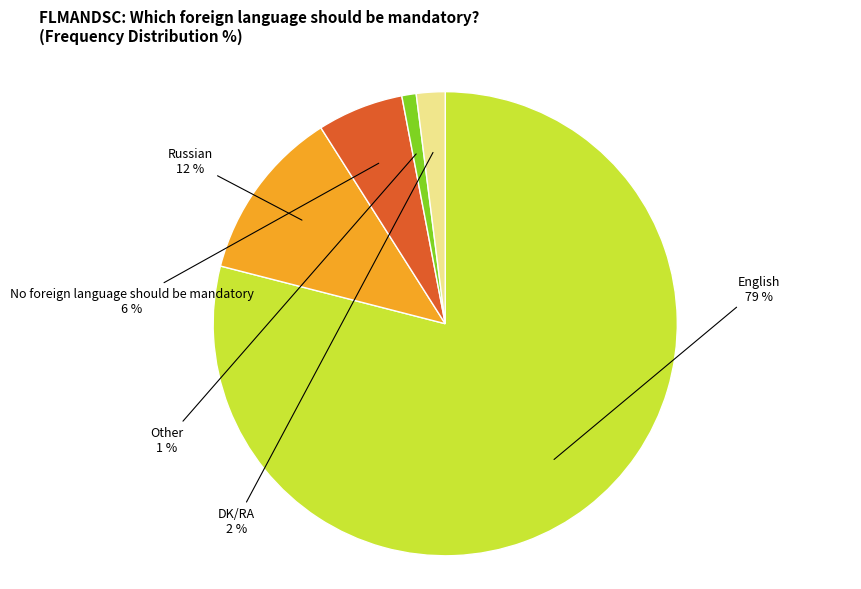

Combined, do Russian and Other account for over 50%?

No